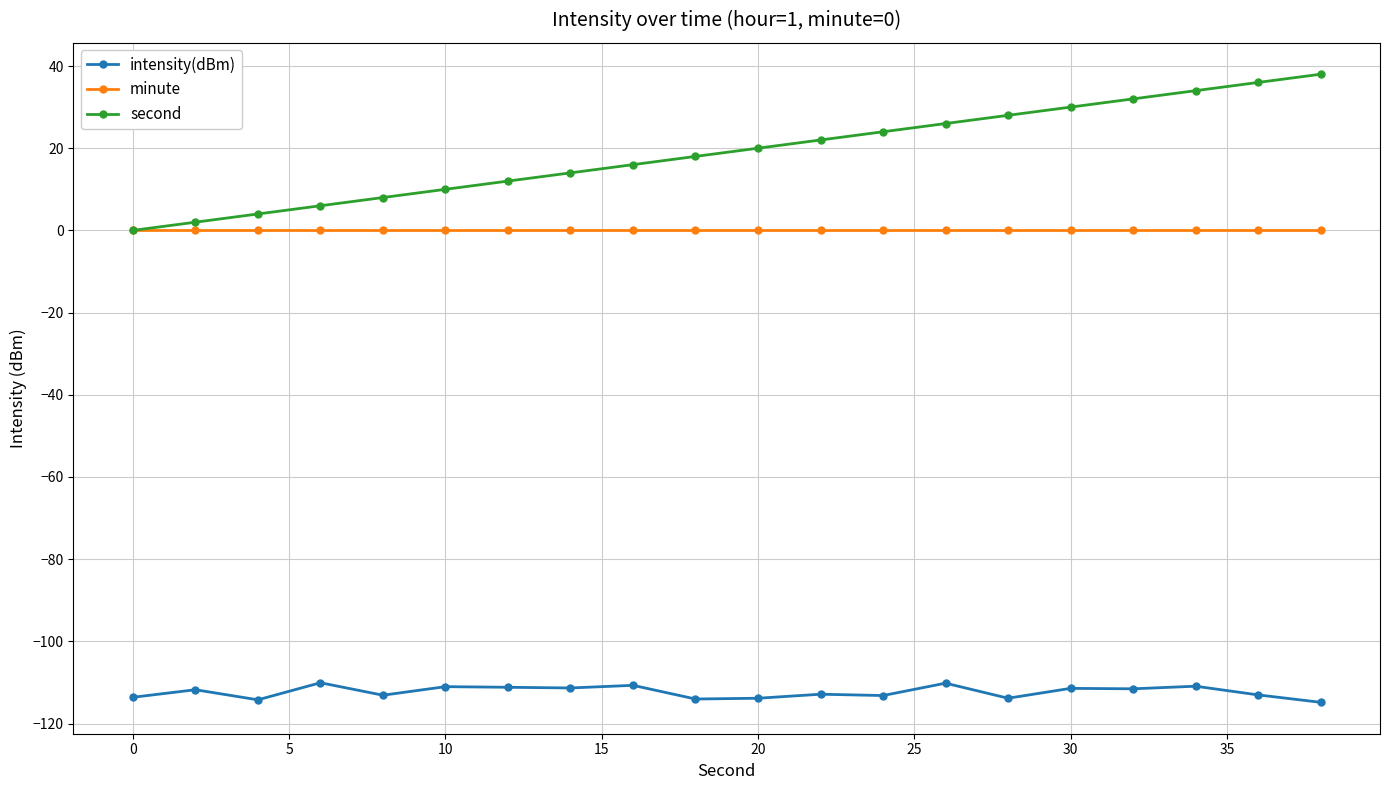

How many data points does each series have?

20